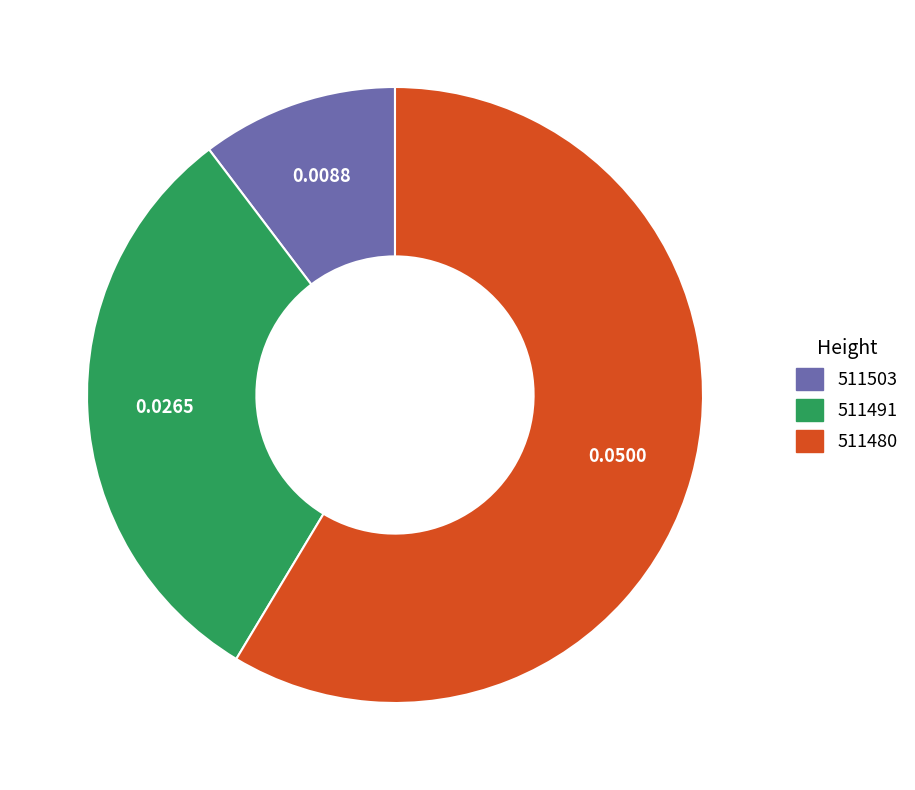

Which slice is the largest?

511480